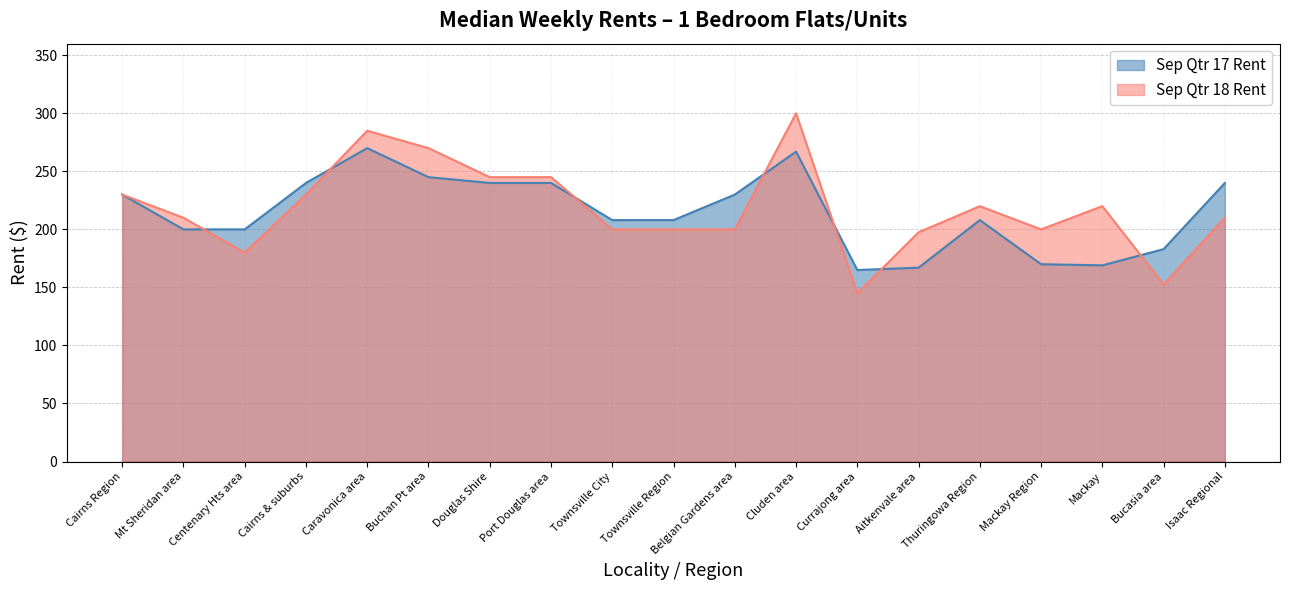

True or false: Sep Qtr 17 Rent has a value of 267.0 at Cluden area.

True